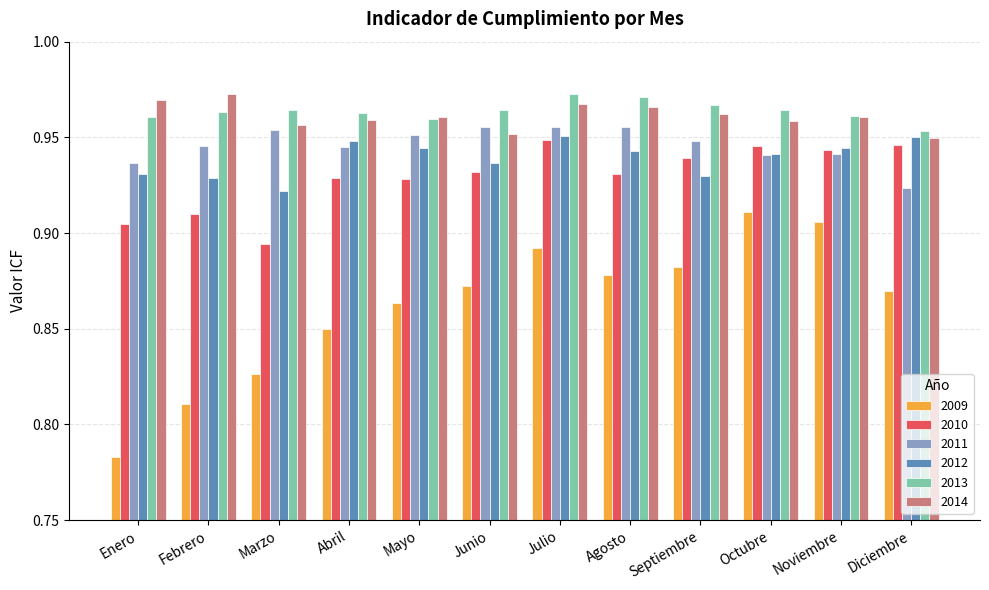

The value of 2012 at Mayo is 0.3. True or false?

False